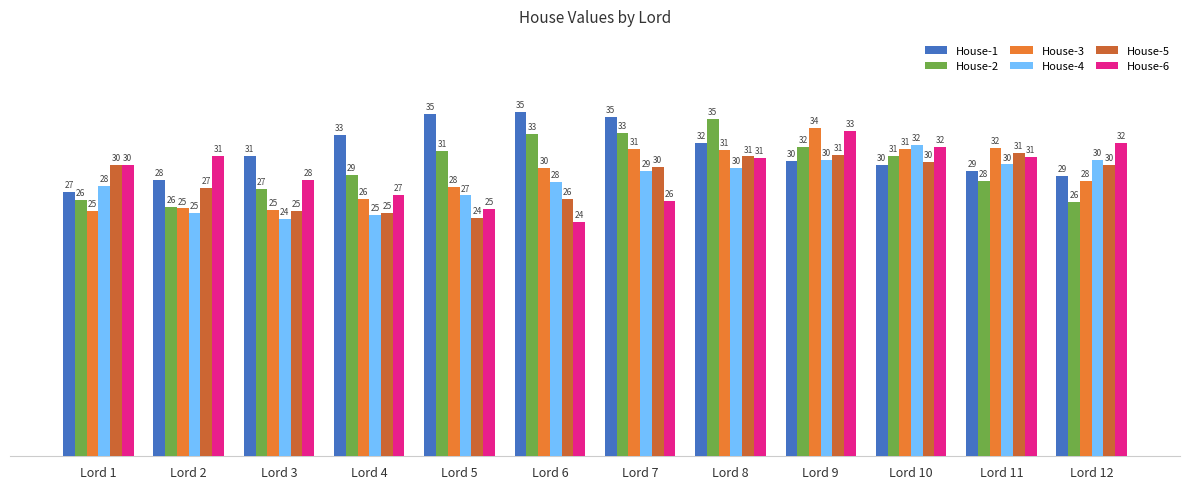

How many bars are there in total?

72